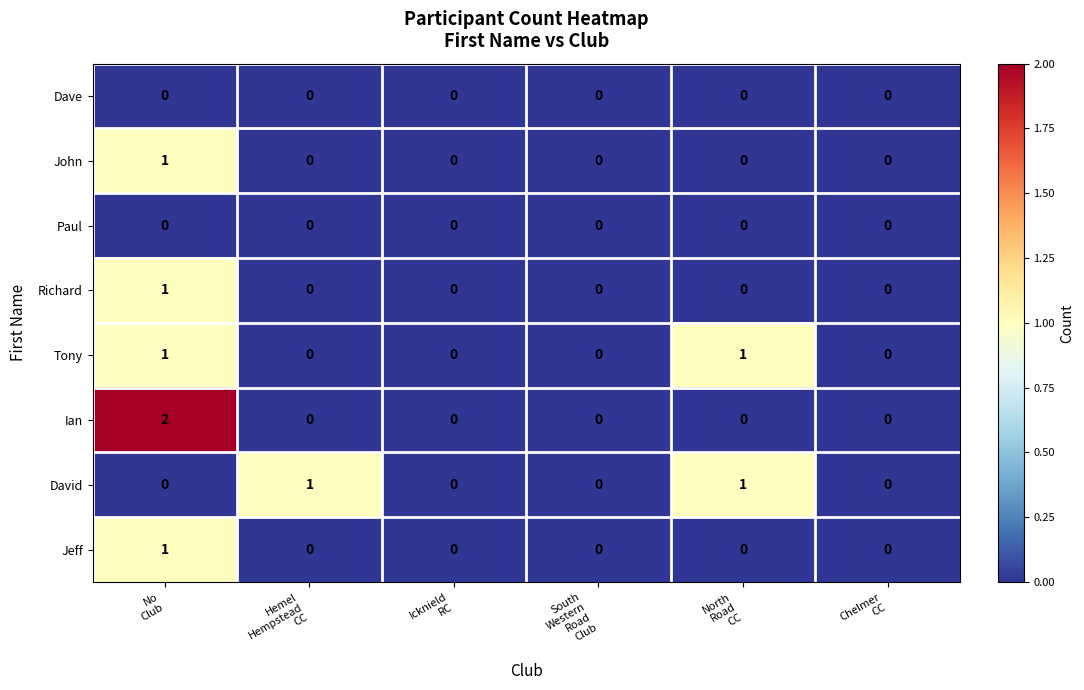

Which series has the widest spread of values?

Ian